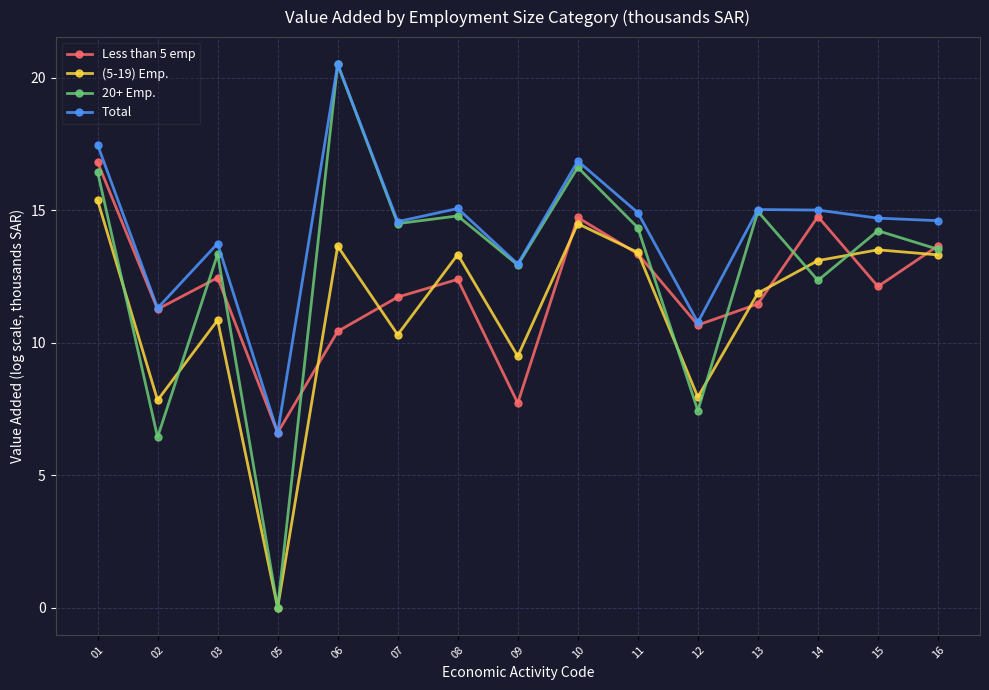

How many lines are shown in the chart?

4